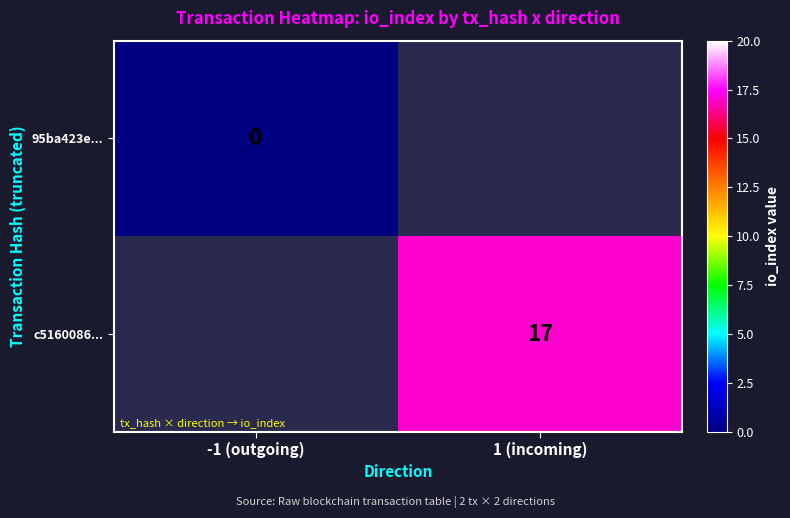

Rank the categories by c5160086... value from highest to lowest.

-1 (outgoing), 1 (incoming)